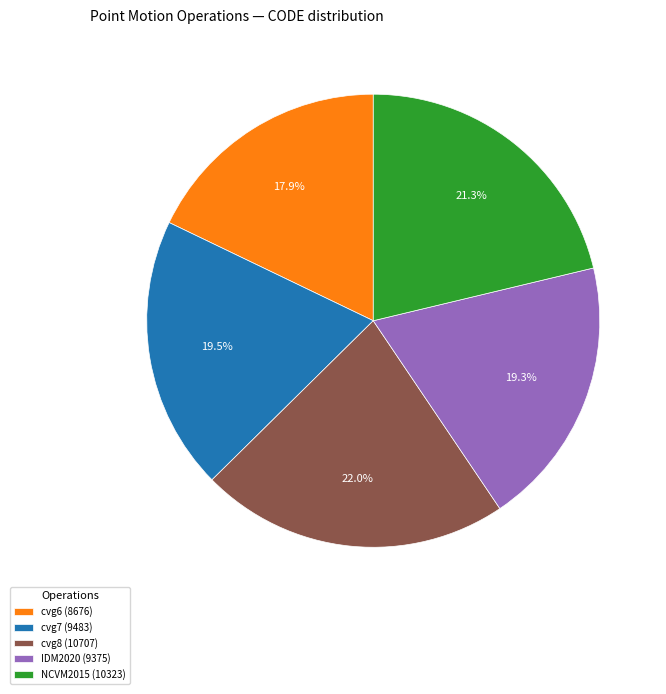

Is there any slice that represents more than half of the pie?

No